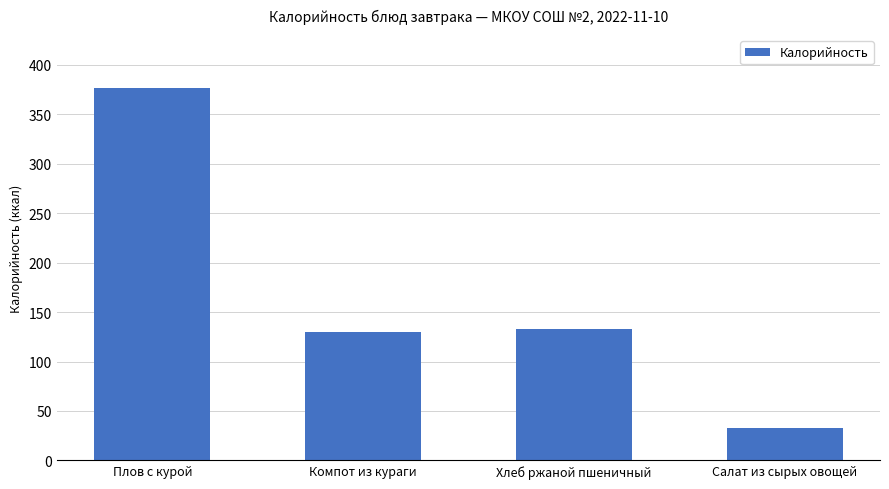

At which category does the chart reach its peak across all series?

Плов с курой